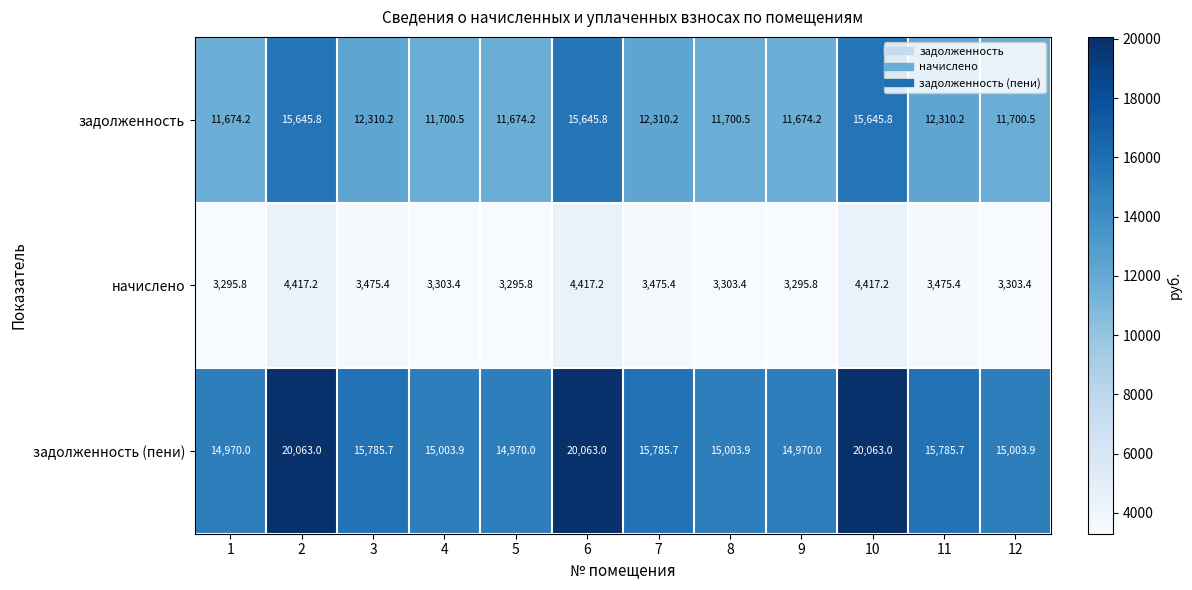

True or false: задолженность has a value of 20094.9 at 3.

False